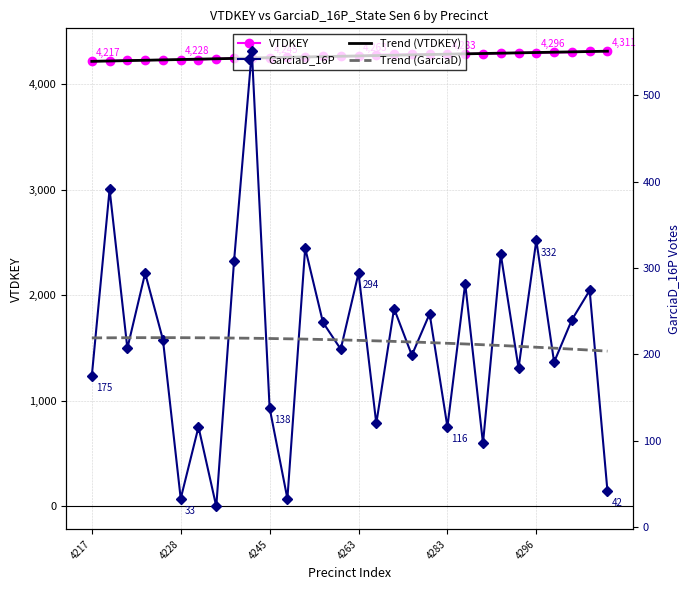

What is the sum of the GarciaD_16P_State Sen 6 values at 4217 and 4279?

428